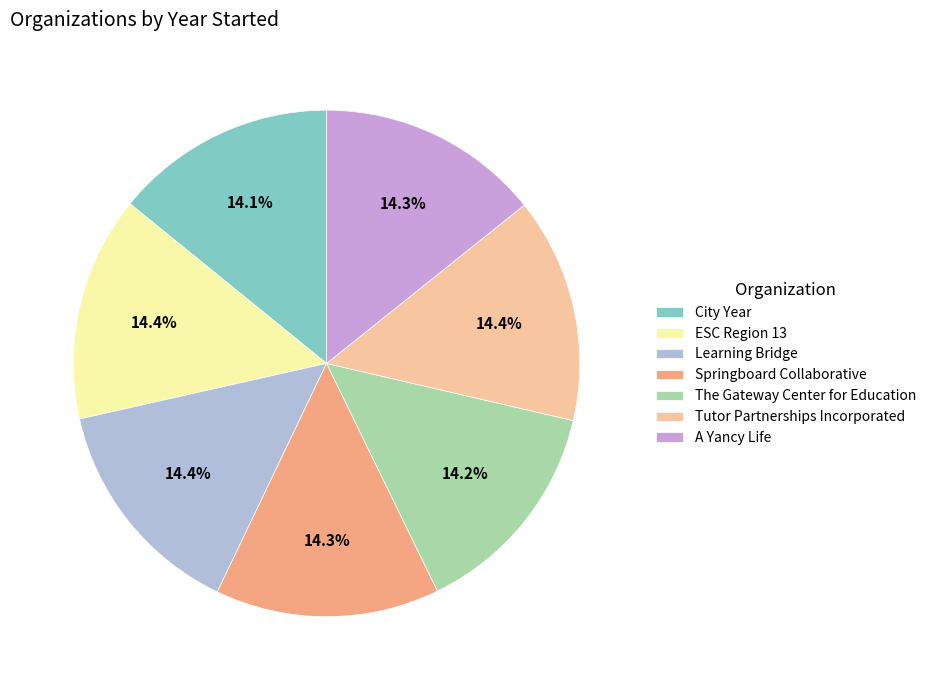

Between City Year and Learning Bridge, which is larger?

Learning Bridge